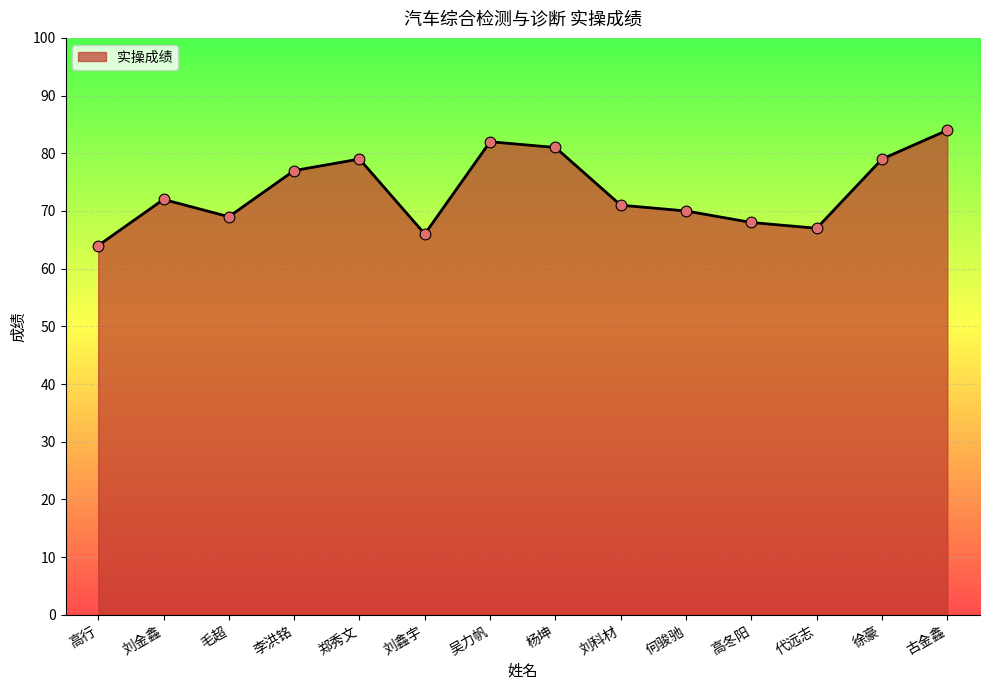

Which has a higher value, 吴力帆 or 刘金鑫?

吴力帆